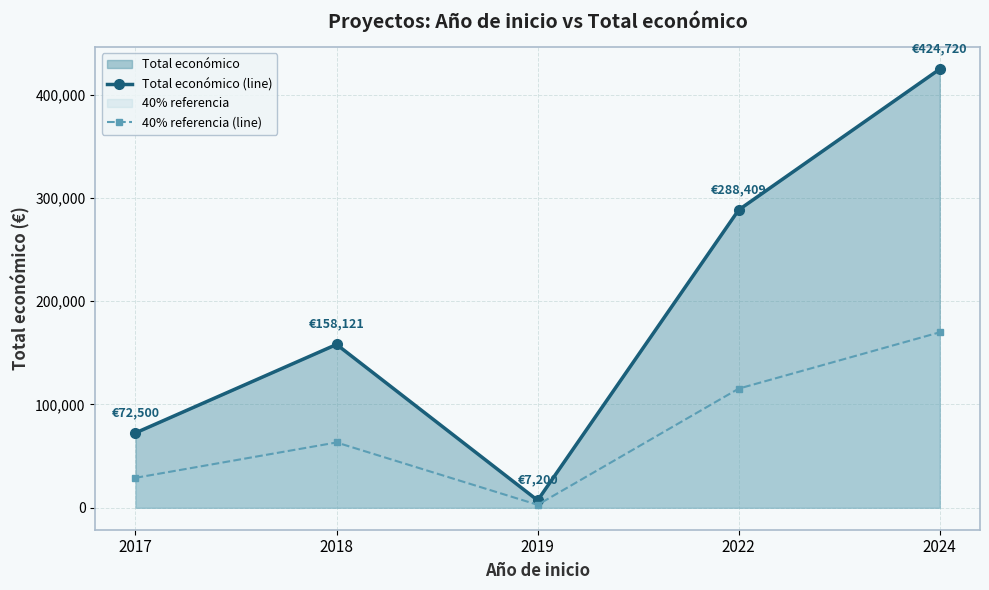

What is the difference between the maximum and minimum values in the Total económico (line) series?

417520.0